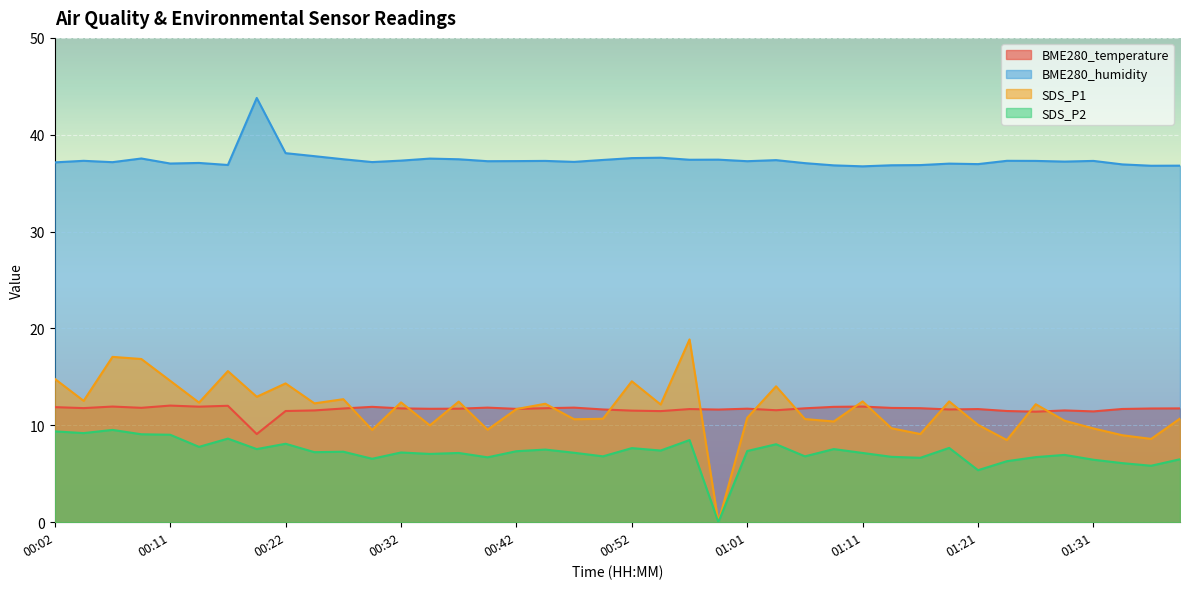

Reading left to right, list all the values displayed in this chart.

BME280_temperature: 00:02=11.9	00:04=11.8	00:06=11.9	00:09=11.8	00:11=12.0	00:14=11.9	00:16=12.0	00:20=9.1	00:22=11.5	00:25=11.5	00:27=11.7	00:30=11.9	00:32=11.8	00:35=11.7	00:37=11.7	00:39=11.8	00:42=11.7	00:44=11.8	00:47=11.8	00:49=11.6	00:52=11.5	00:54=11.5	00:57=11.7	00:59=11.6	01:01=11.7	01:04=11.6	01:06=11.8	01:09=11.9	01:11=11.9	01:14=11.8	01:16=11.8	01:19=11.6	01:21=11.7	01:23=11.5	01:26=11.4	01:28=11.5	01:31=11.4	01:33=11.7	01:36=11.7	01:38=11.8
BME280_humidity: 00:02=37.1	00:04=37.3	00:06=37.2	00:09=37.5	00:11=37.0	00:14=37.1	00:16=36.9	00:20=43.8	00:22=38.1	00:25=37.8	00:27=37.5	00:30=37.2	00:32=37.3	00:35=37.5	00:37=37.5	00:39=37.3	00:42=37.3	00:44=37.3	00:47=37.2	00:49=37.4	00:52=37.6	00:54=37.6	00:57=37.4	00:59=37.4	01:01=37.3	01:04=37.4	01:06=37.1	01:09=36.8	01:11=36.7	01:14=36.9	01:16=36.9	01:19=37.0	01:21=37.0	01:23=37.3	01:26=37.3	01:28=37.2	01:31=37.3	01:33=36.9	01:36=36.8	01:38=36.8
SDS_P1: 00:02=14.8	00:04=12.5	00:06=17.1	00:09=16.9	00:11=14.6	00:14=12.3	00:16=15.6	00:20=12.9	00:22=14.3	00:25=12.3	00:27=12.7	00:30=9.5	00:32=12.4	00:35=10.0	00:37=12.4	00:39=9.6	00:42=11.7	00:44=12.2	00:47=10.6	00:49=10.7	00:52=14.6	00:54=12.2	00:57=18.9	00:59=0.0	01:01=10.8	01:04=14.0	01:06=10.7	01:09=10.4	01:11=12.5	01:14=9.7	01:16=9.1	01:19=12.5	01:21=10.1	01:23=8.5	01:26=12.2	01:28=10.5	01:31=9.7	01:33=9.0	01:36=8.6	01:38=10.7
SDS_P2: 00:02=9.4	00:04=9.2	00:06=9.5	00:09=9.1	00:11=9.0	00:14=7.8	00:16=8.6	00:20=7.5	00:22=8.1	00:25=7.2	00:27=7.3	00:30=6.5	00:32=7.2	00:35=7.0	00:37=7.2	00:39=6.7	00:42=7.3	00:44=7.5	00:47=7.2	00:49=6.8	00:52=7.7	00:54=7.4	00:57=8.5	00:59=0.0	01:01=7.3	01:04=8.1	01:06=6.8	01:09=7.5	01:11=7.2	01:14=6.8	01:16=6.7	01:19=7.7	01:21=5.4	01:23=6.3	01:26=6.7	01:28=7.0	01:31=6.5	01:33=6.1	01:36=5.8	01:38=6.5